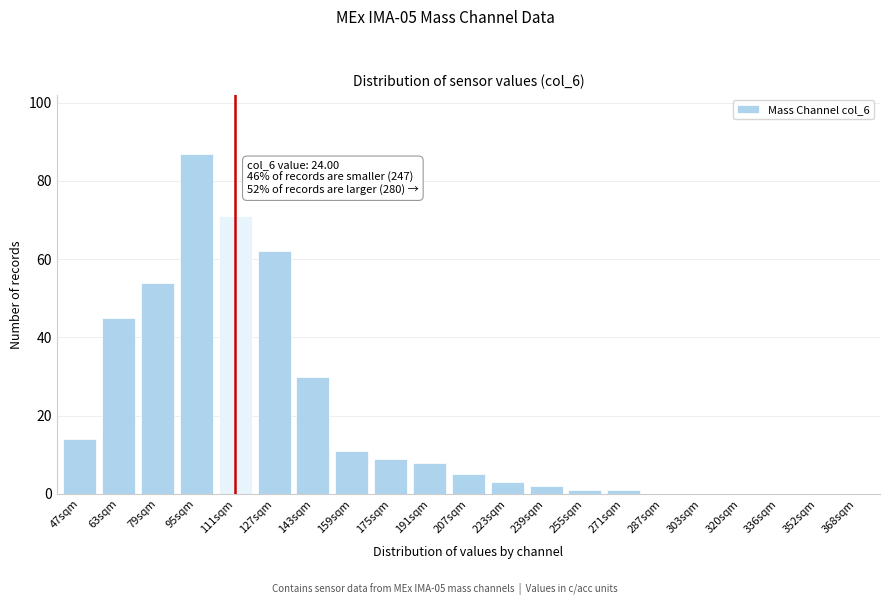

Reading right to left, what are all the values shown in this chart?

368sqm=0	352sqm=0	336sqm=0	320sqm=0	303sqm=0	287sqm=0	271sqm=1	255sqm=1	239sqm=2	223sqm=3	207sqm=5	191sqm=8	175sqm=9	159sqm=11	143sqm=30	127sqm=62	111sqm=71	95sqm=87	79sqm=54	63sqm=45	47sqm=14